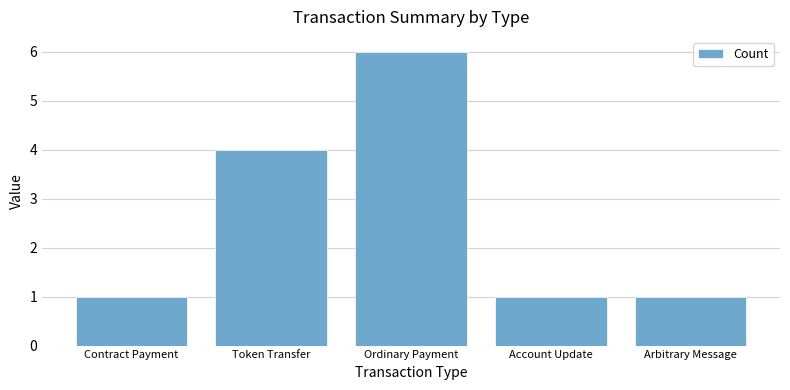

Reading left to right, list all the values displayed in this chart.

Contract Payment=1	Token Transfer=4	Ordinary Payment=6	Account Update=1	Arbitrary Message=1